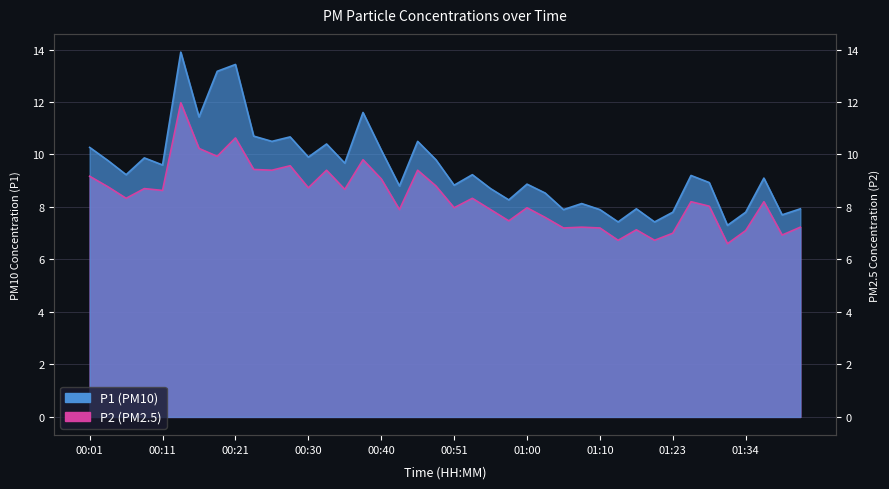

What is the difference between the second highest and minimum values in the P1 series?

6.1